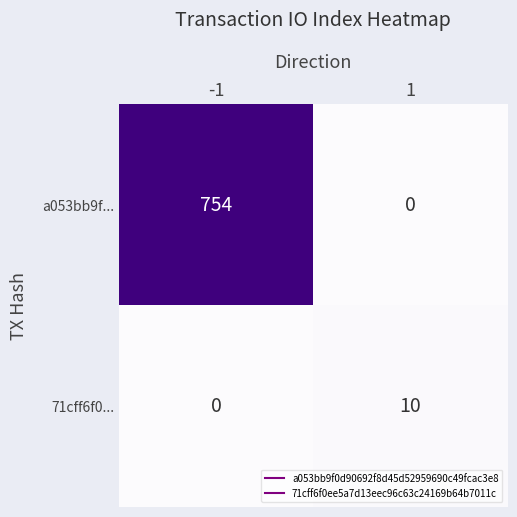

Is it true that 71cff6f0... equals 13 at 1?

False